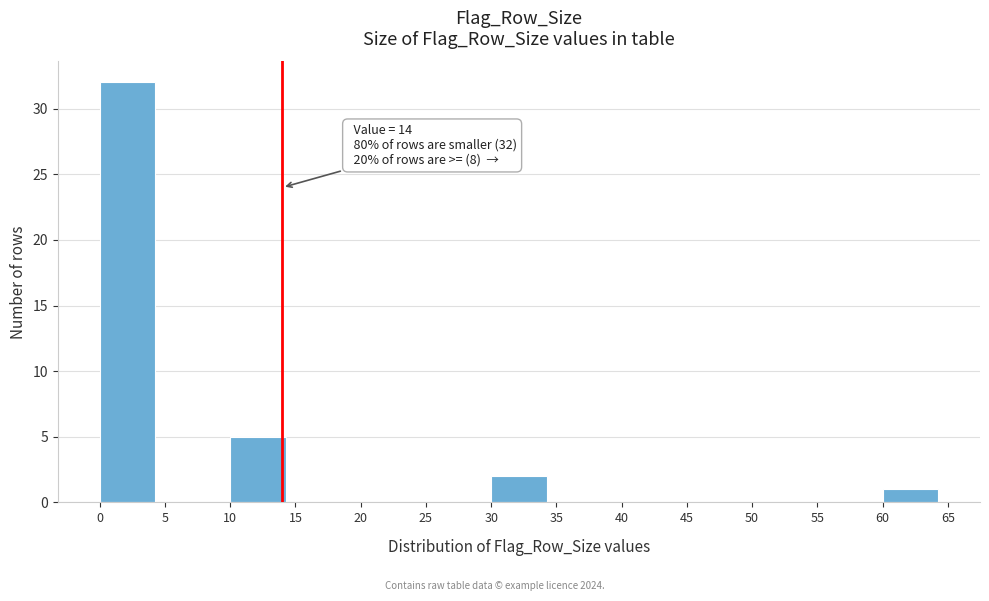

Over which range of the x-axis is the bar tallest?

0 to 5